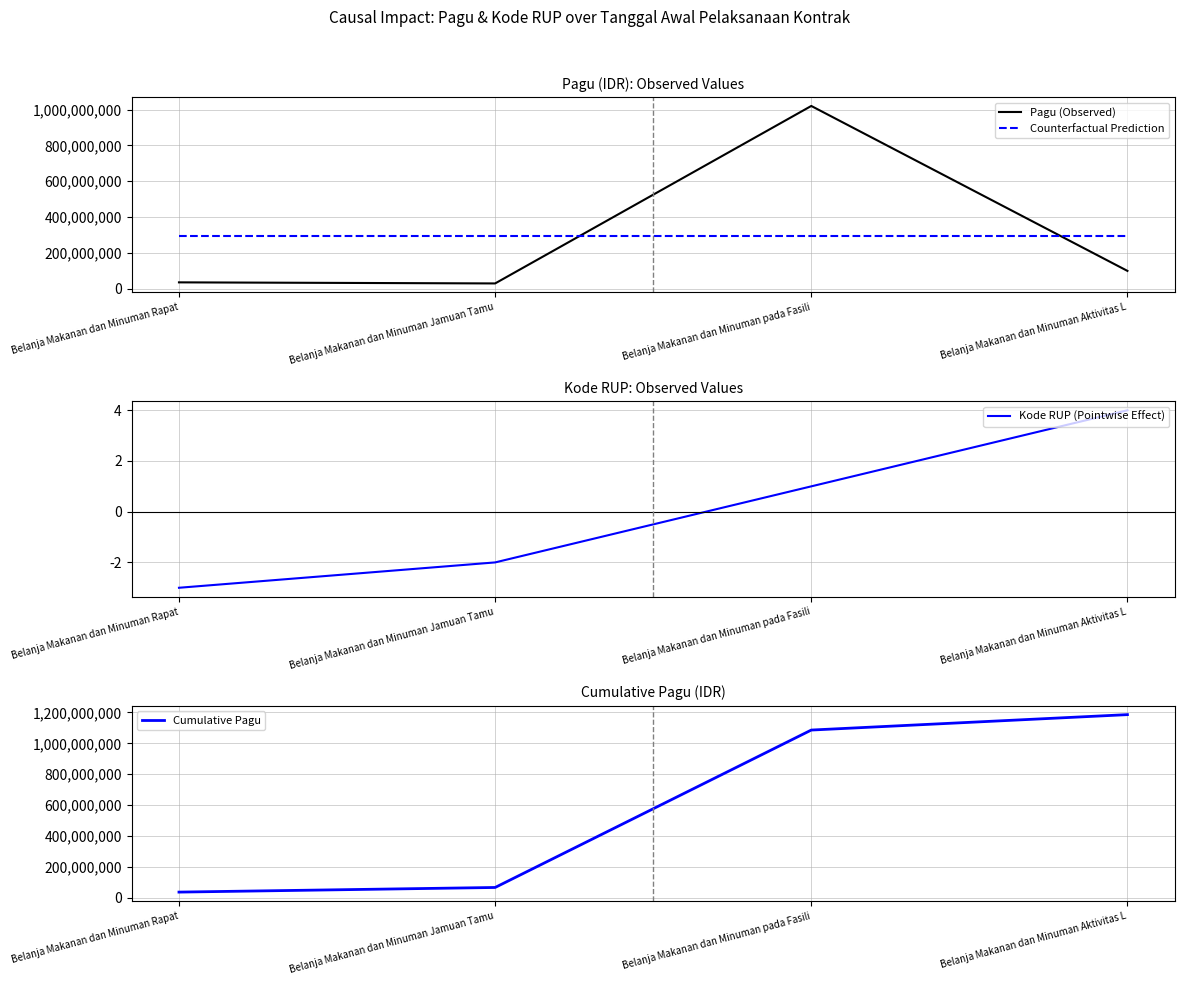

What is the spread (max minus min) of values at Belanja Makanan dan Minuman Rapat?

296500003